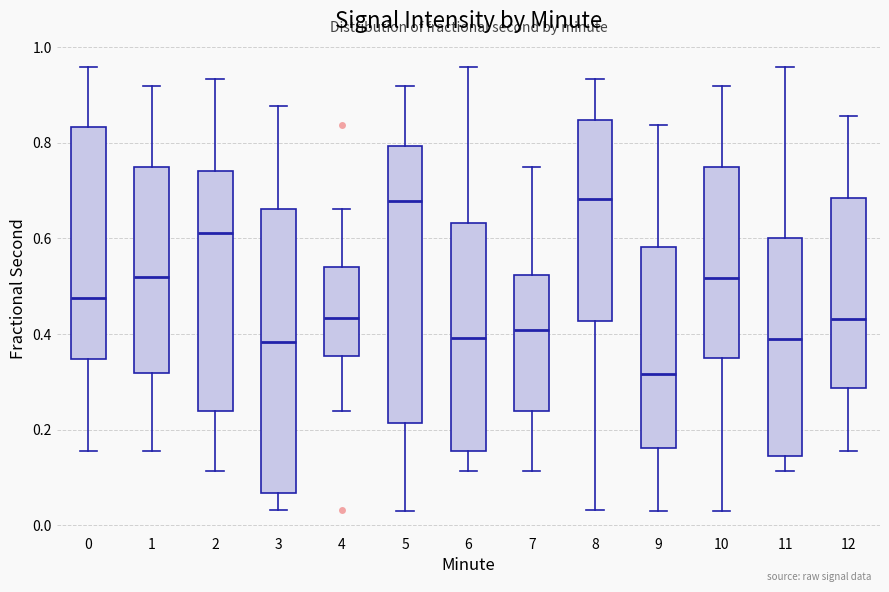

Reading left to right, transcribe this box plot: for each box, give where its median line is, the range the box spans, and where its two whiskers end, as read against the y-axis. The values are not printed on the chart, so give them approximately, as read against the axis.

0: median 0.48, box 0.34 to 0.84, whiskers 0.16 to 0.96
1: median 0.52, box 0.32 to 0.74, whiskers 0.16 to 0.92
2: median 0.62, box 0.24 to 0.74, whiskers 0.12 to 0.94
3: median 0.38, box 0.06 to 0.66, whiskers 0.04 to 0.88
4: median 0.44, box 0.36 to 0.54, whiskers 0.24 to 0.66
5: median 0.68, box 0.22 to 0.80, whiskers 0.04 to 0.92
6: median 0.40, box 0.16 to 0.64, whiskers 0.12 to 0.96
7: median 0.40, box 0.24 to 0.52, whiskers 0.12 to 0.74
8: median 0.68, box 0.42 to 0.84, whiskers 0.04 to 0.94
9: median 0.32, box 0.16 to 0.58, whiskers 0.04 to 0.84
10: median 0.52, box 0.34 to 0.74, whiskers 0.04 to 0.92
11: median 0.38, box 0.14 to 0.60, whiskers 0.12 to 0.96
12: median 0.44, box 0.28 to 0.68, whiskers 0.16 to 0.86